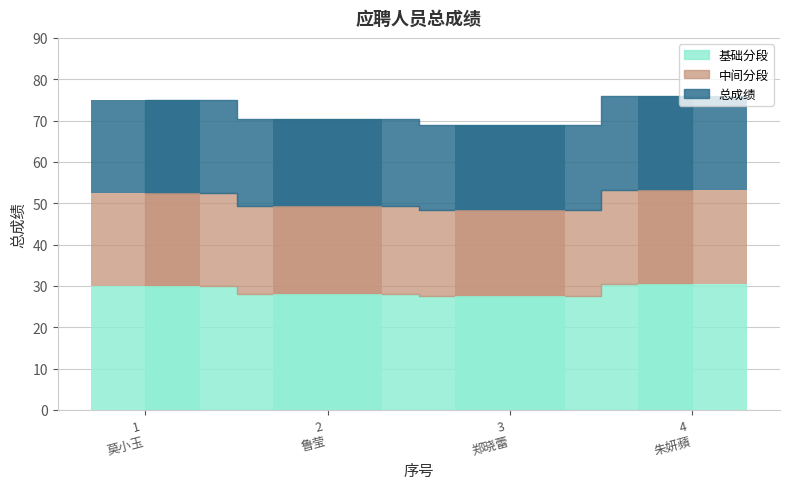

True or false: the data shows 48.9 at 2 鲁莹.

False